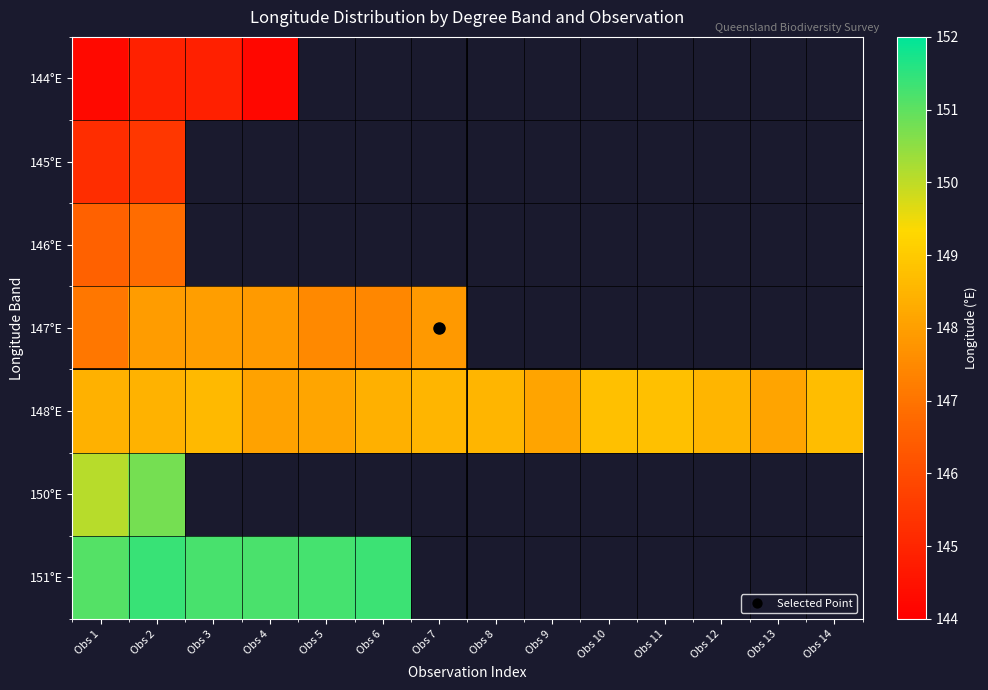

What is the smallest value displayed?

144.2